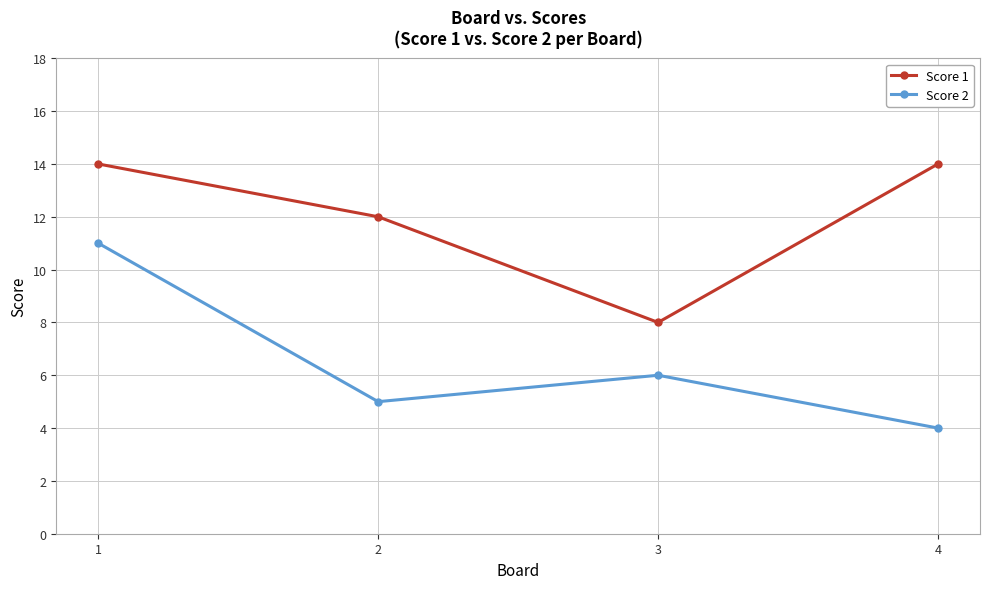

True or false: Score 1 has a value of 8 at 3.

True